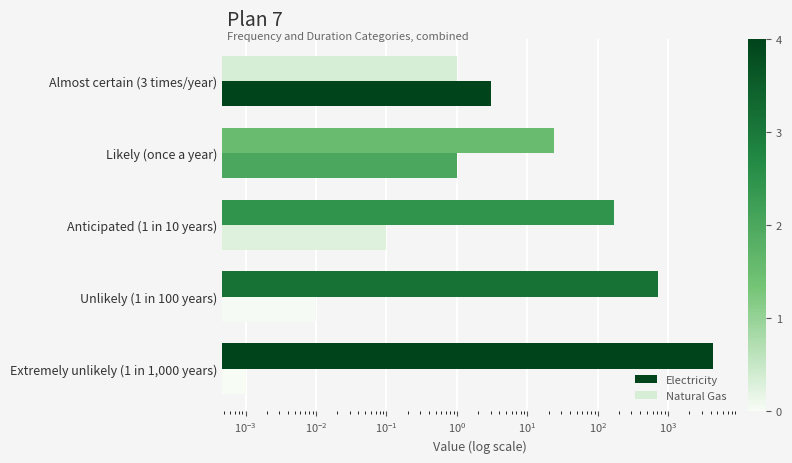

Which series has the widest spread of values?

Natural Gas